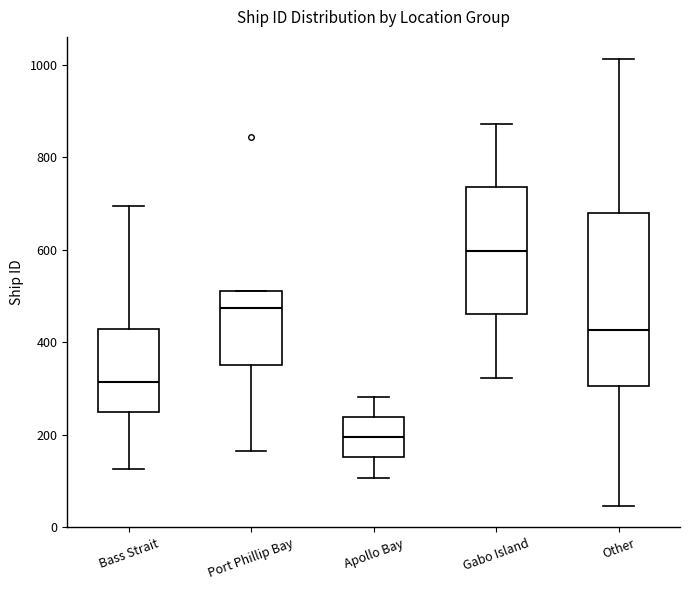

Which box is the tallest, from its lower edge to its upper edge?

Other